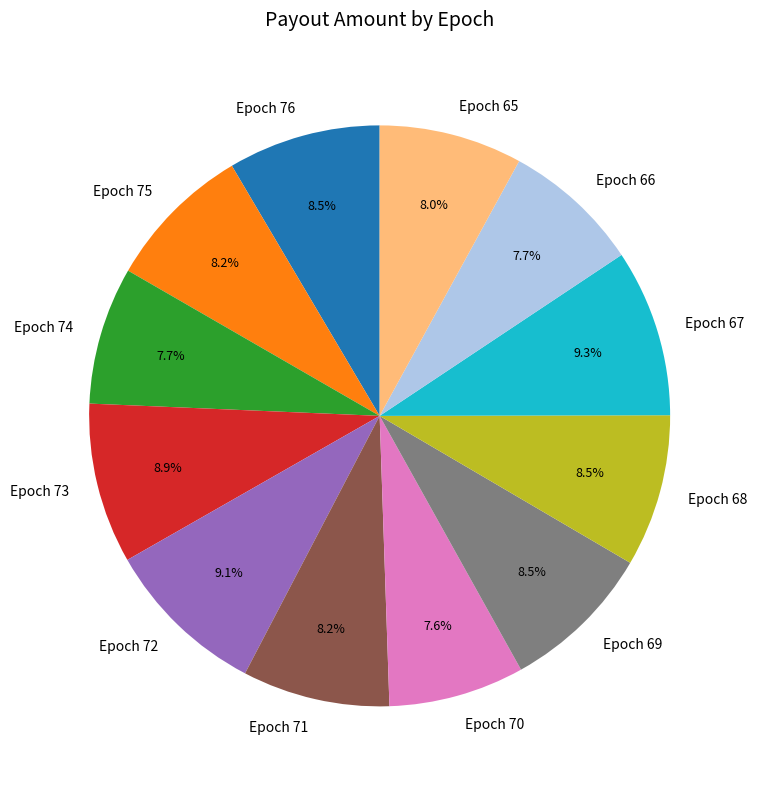

Is there a majority slice in this chart?

No